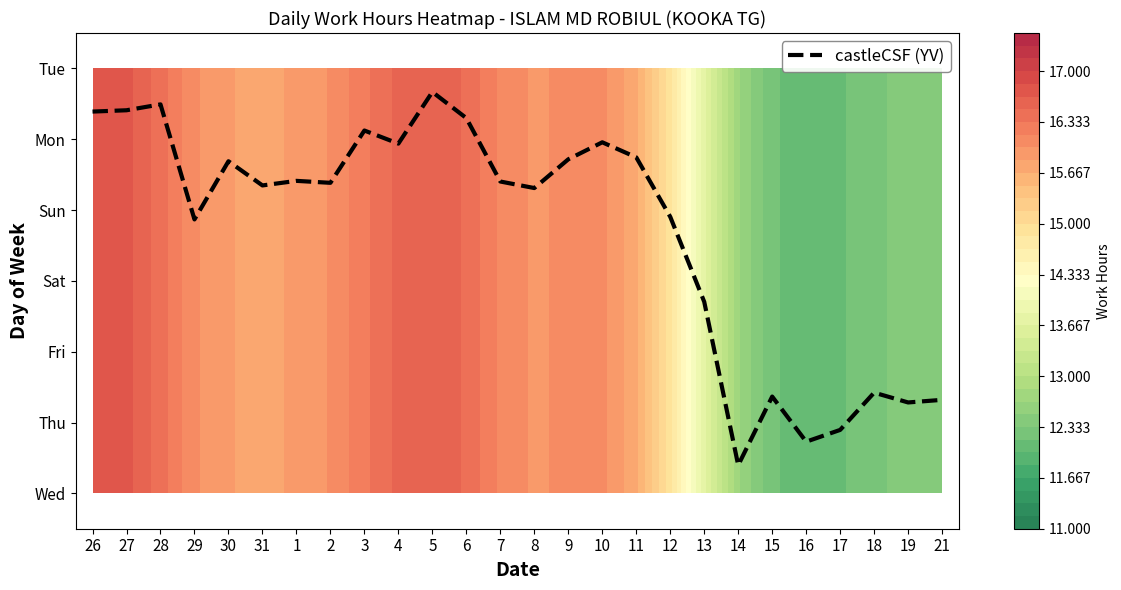

What is the ratio of the value at 15 to the value at 30?

0.3